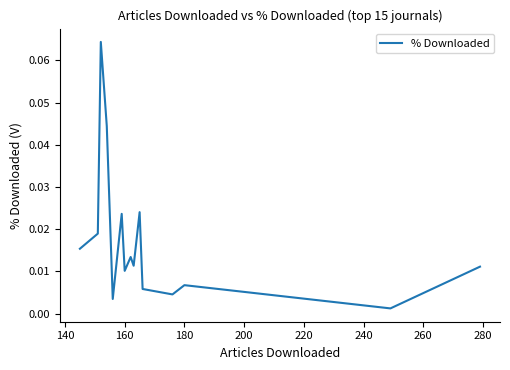

How many lines are shown in the chart?

1